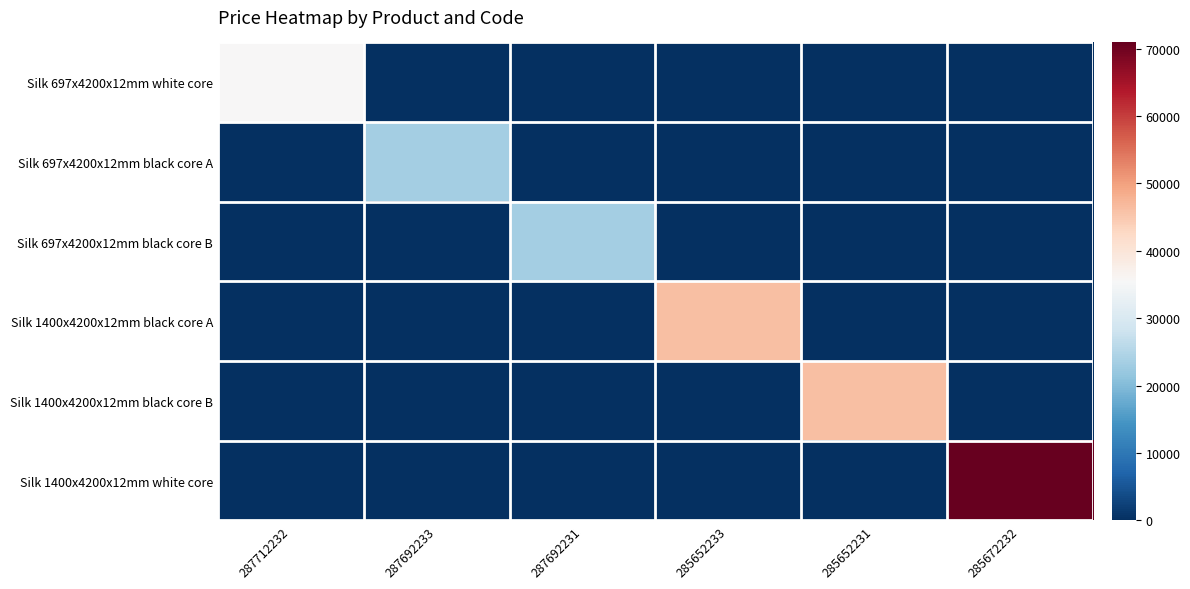

What is the total value across all series at 285672232?

70906.0